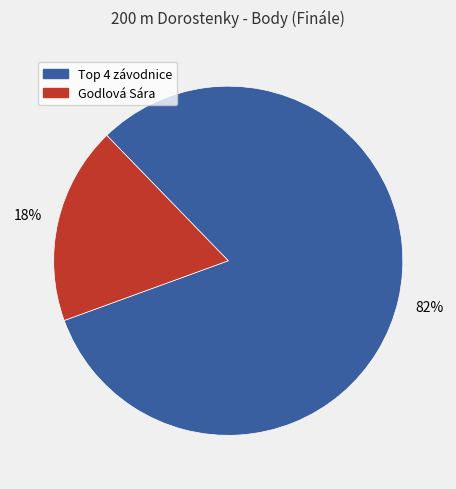

To the nearest percent, what is the average slice percentage?

50%